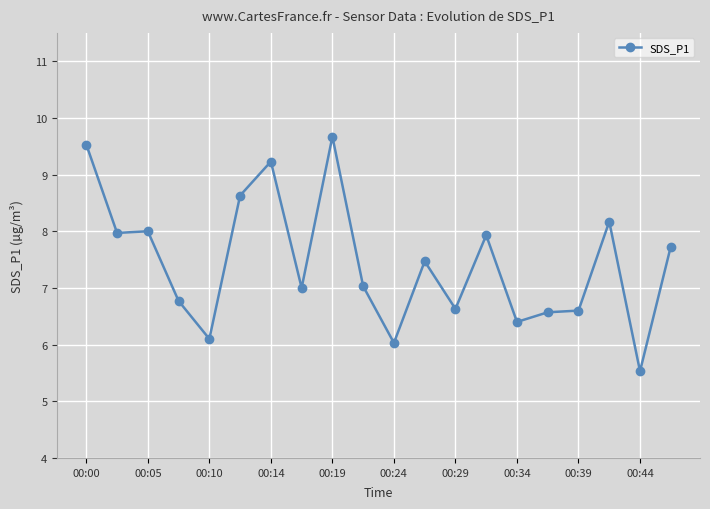

True or false: there are more than 0 points higher than both neighbors.

True